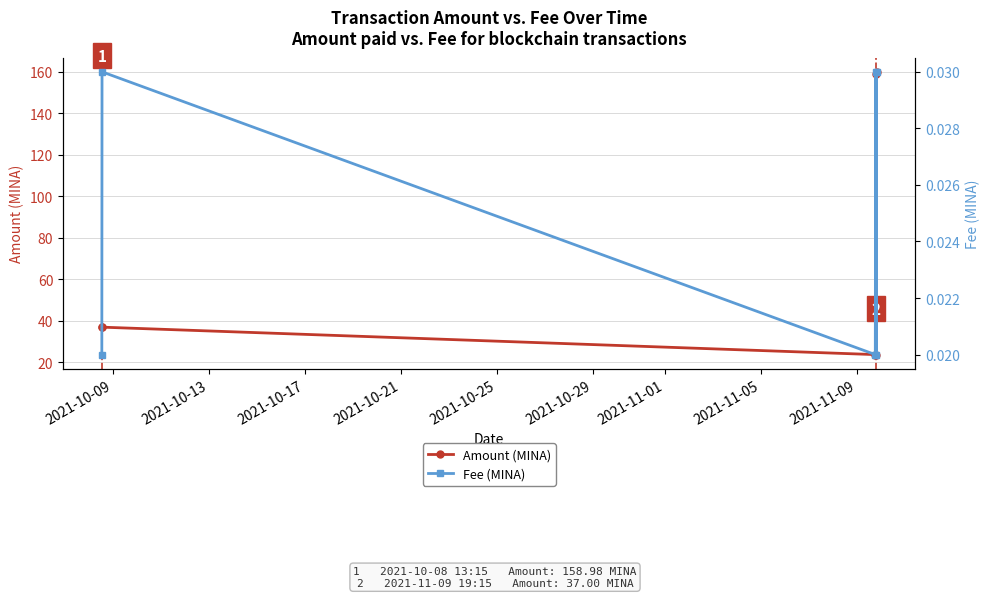

What is the value of the Amount (MINA) point at the 6th from the left?

160.0